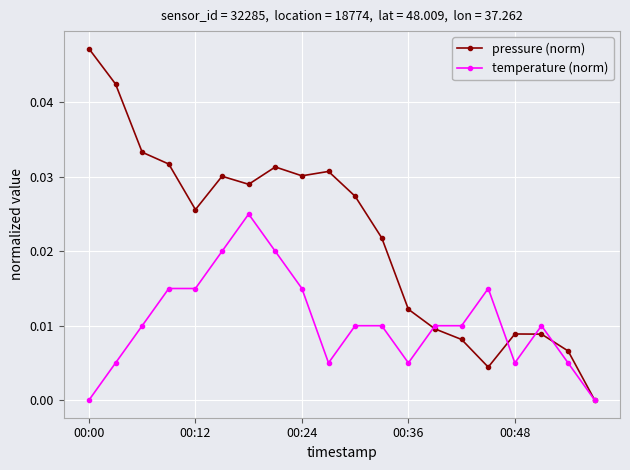

List the series in order of their peak value, highest first.

pressure (norm), temperature (norm)